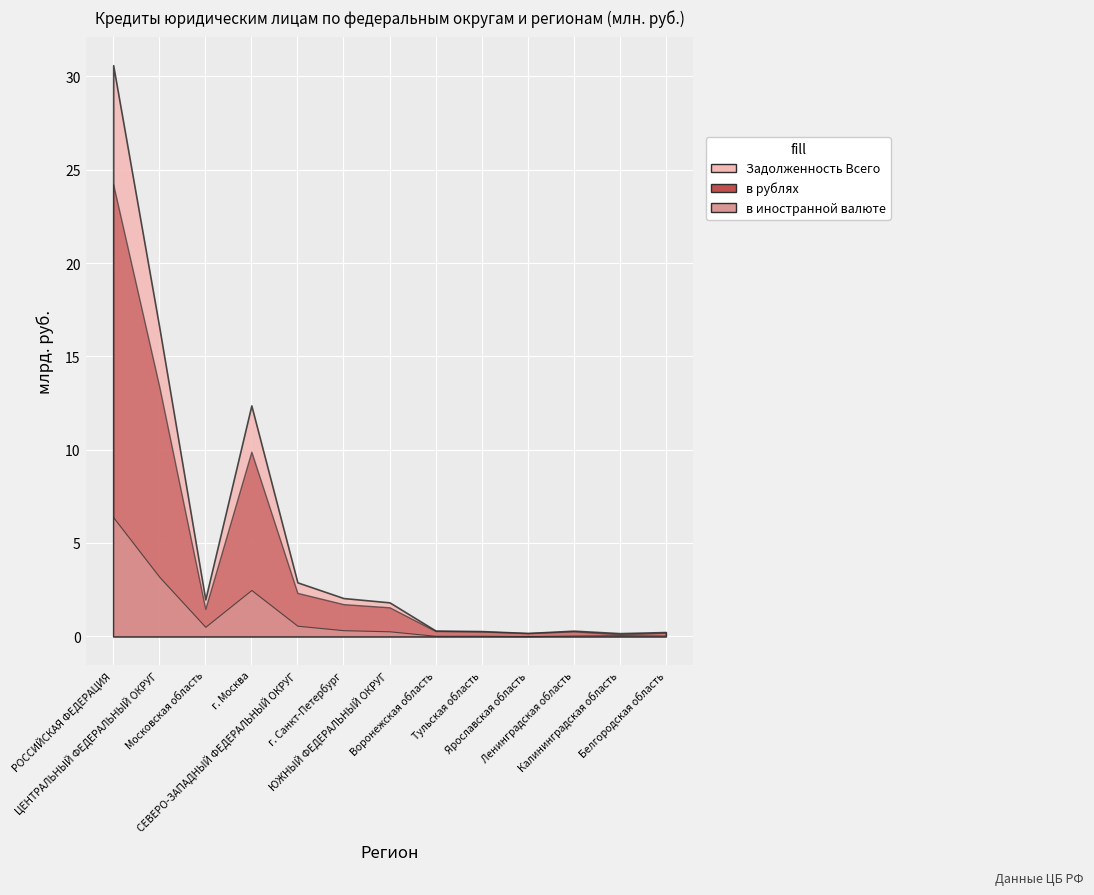

Which has a higher value, Ленинградская область or Калининградская область?

Ленинградская область